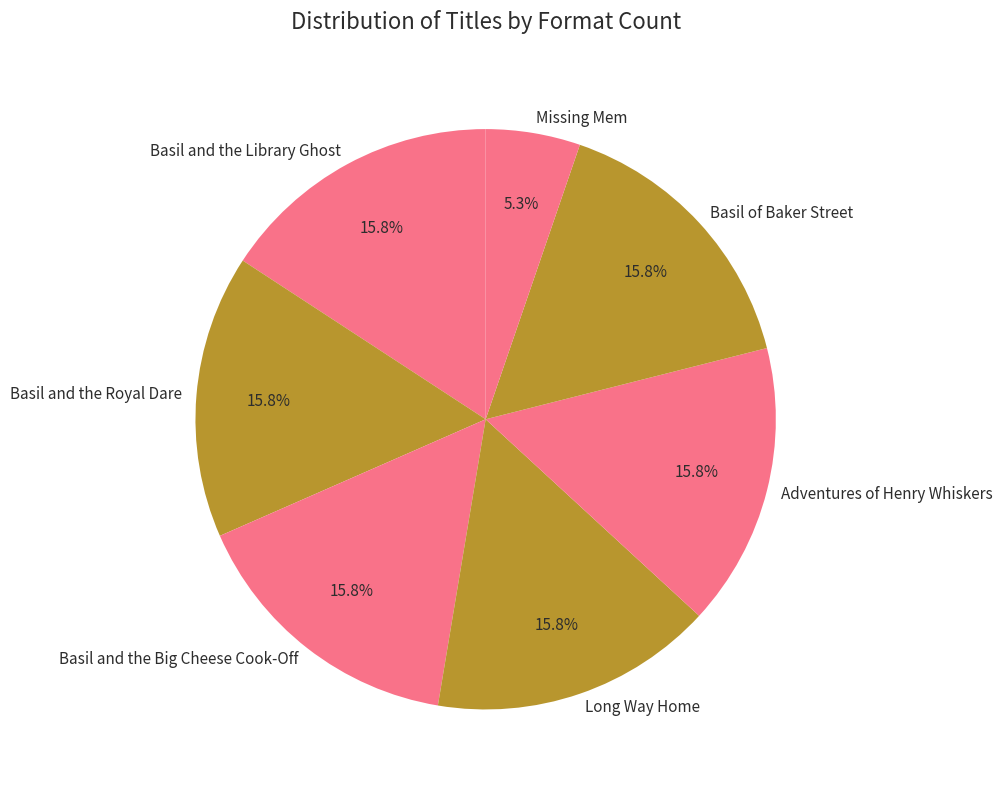

How many slices are in this pie chart?

7